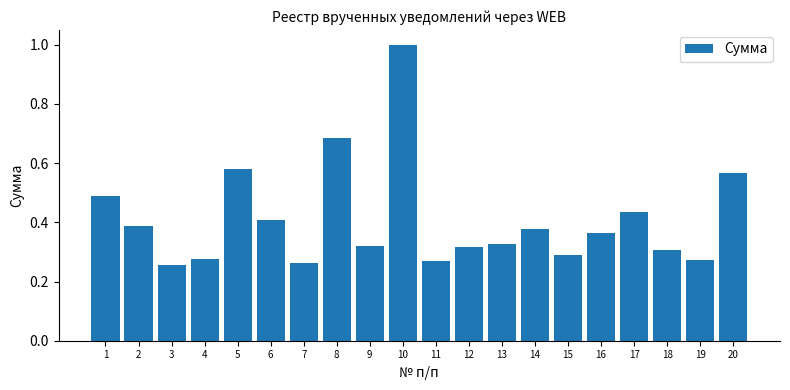

What is the sum of all values?

8.2